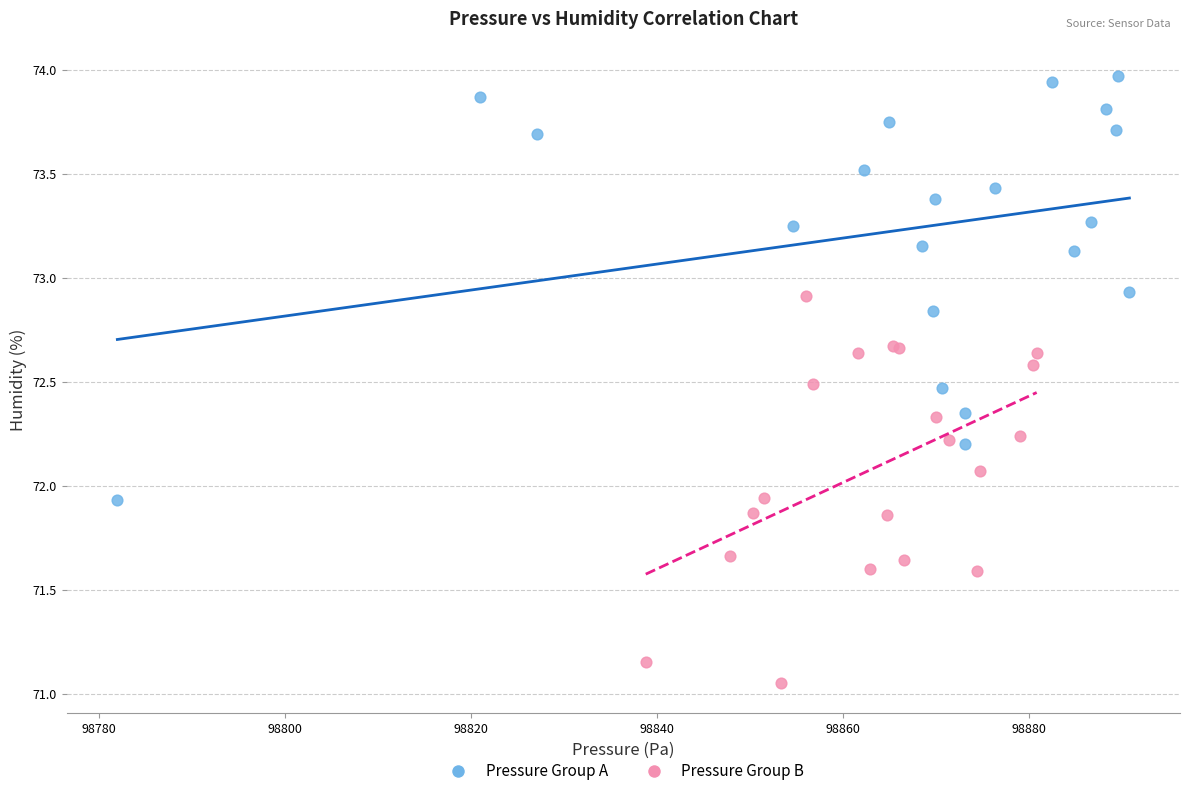

Which series contains the highest Y value?

Pressure Group A